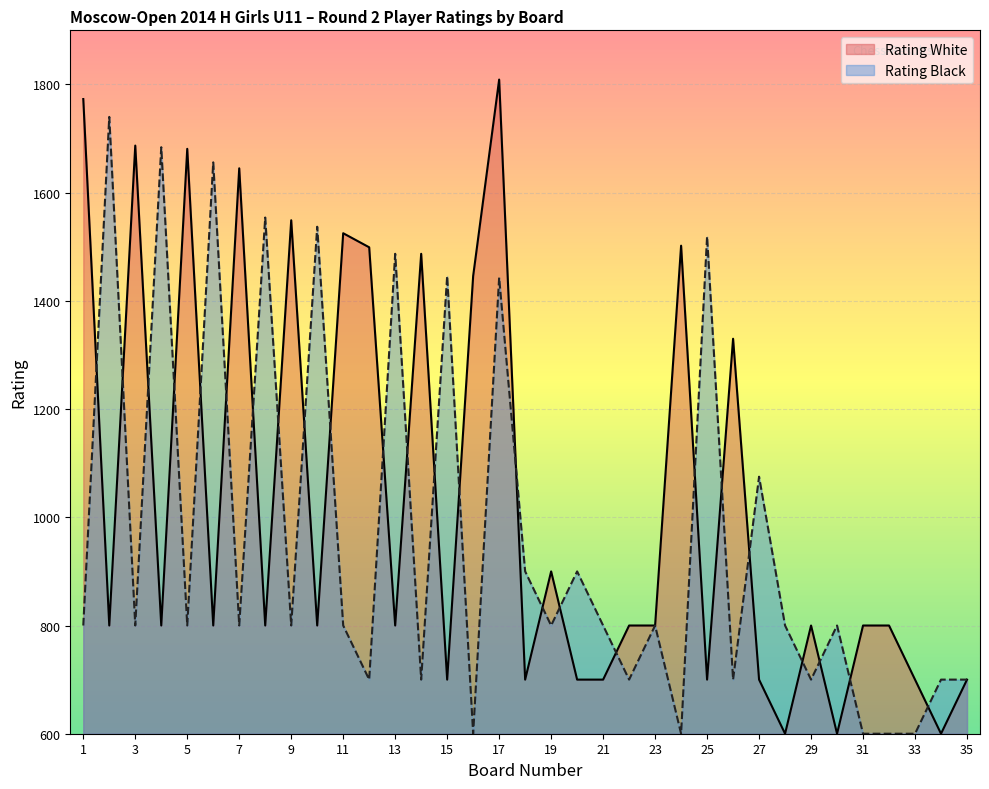

What are all the series names shown in the legend?

Rating White, Rating Black